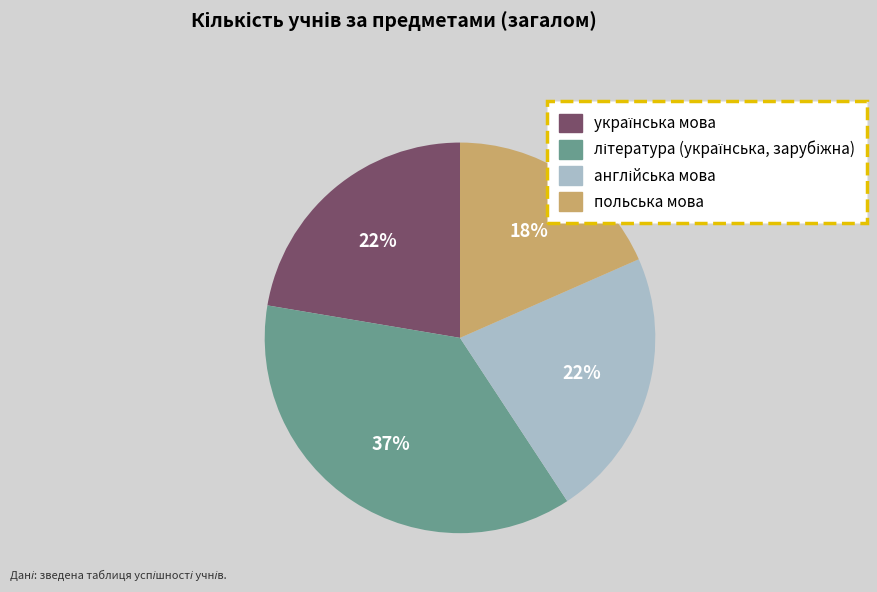

Does any single category account for the majority?

No